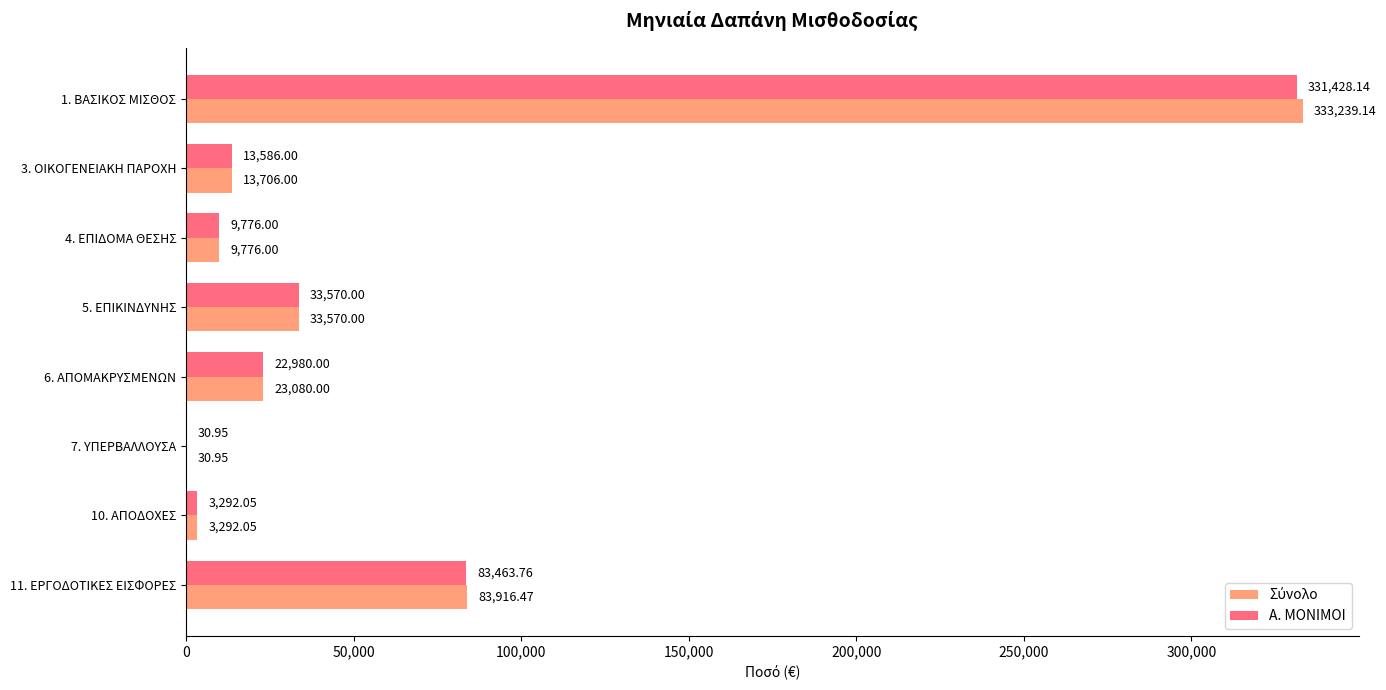

What is the total value across all series at 10. ΑΠΟΔΟΧΕΣ?

6584.1